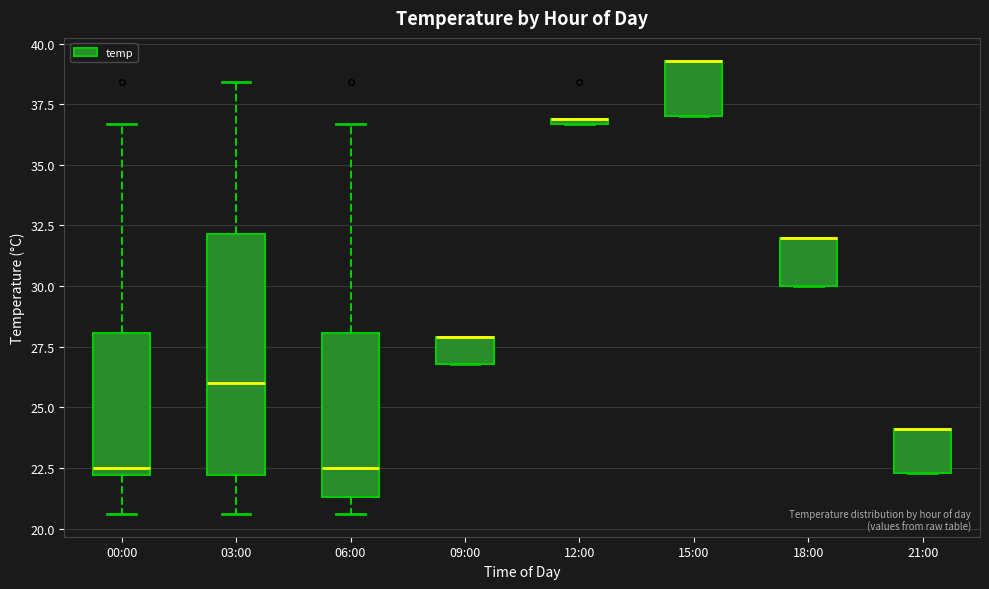

Comparing the boxes themselves (not the whiskers), which one is the tallest?

03:00